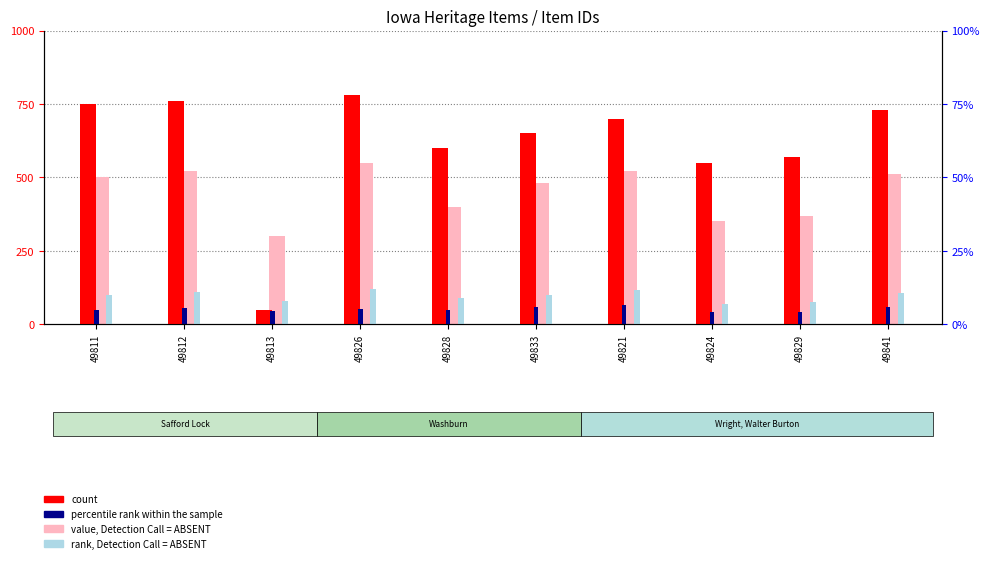

How many bars are there in total?

40